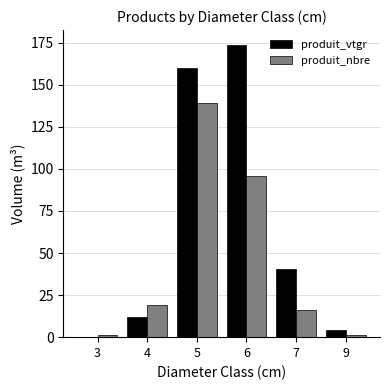

Count the number of categories in the chart.

6